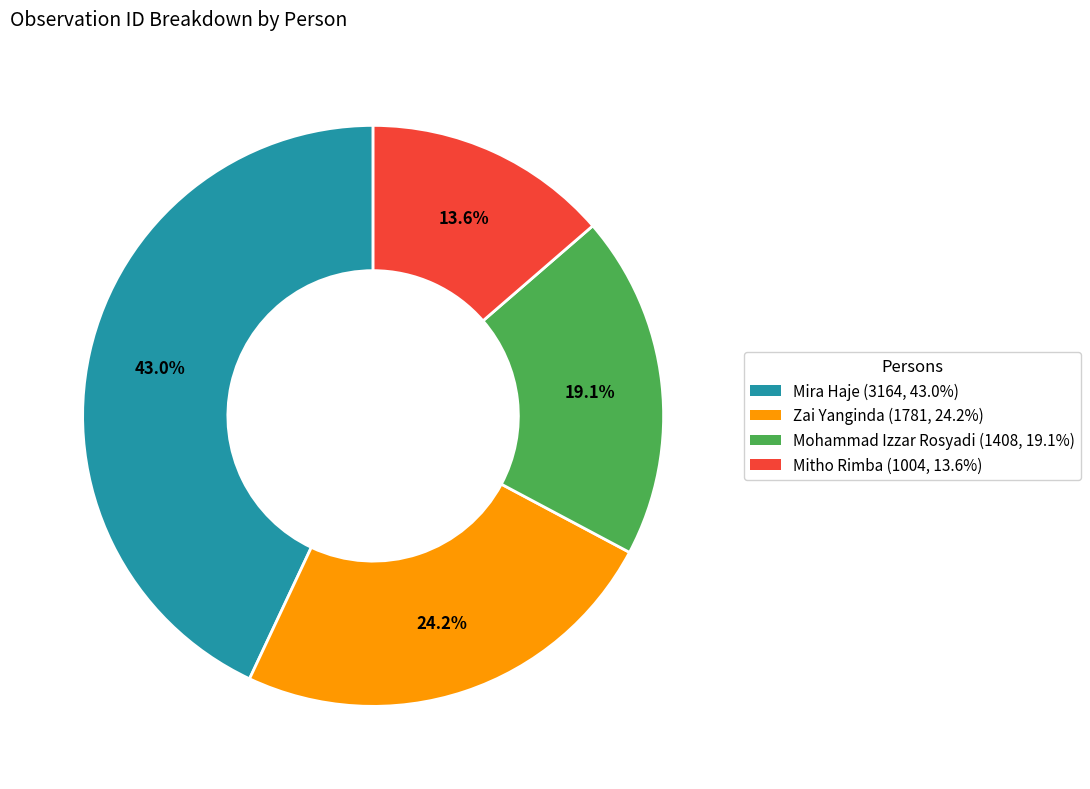

How much of the chart is everything except Zai Yanginda (1781, 24.2%)?

75.8%